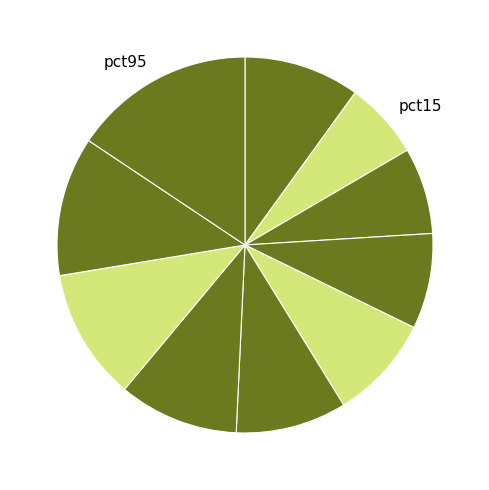

How many segments does this pie chart have?

10